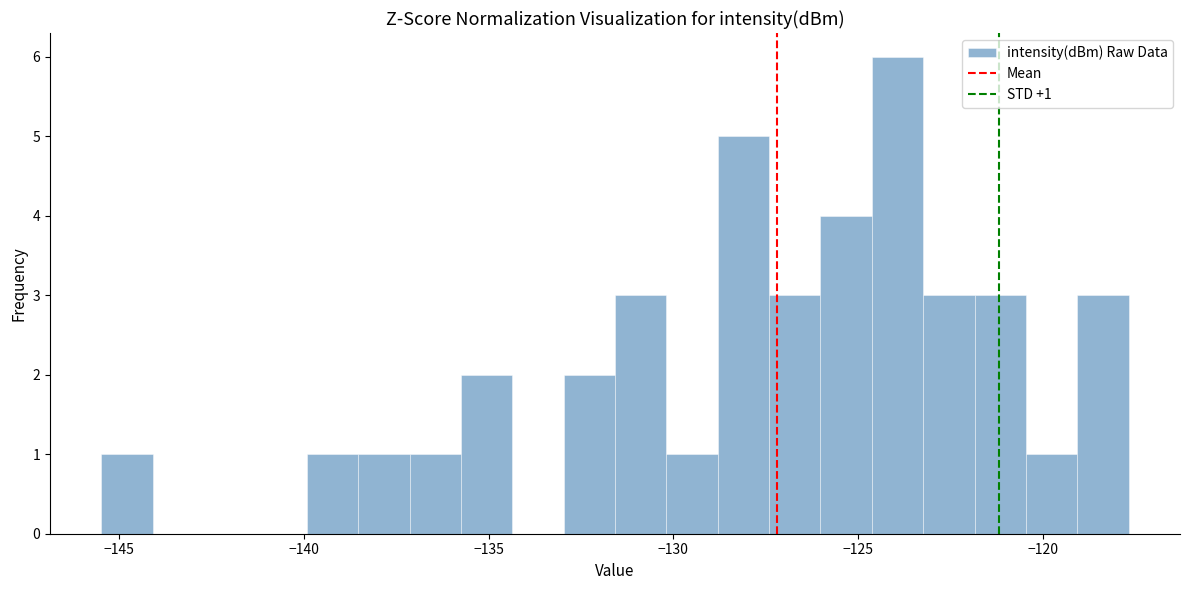

Read against the x-axis, roughly where is the centre of the tallest bar?

-124.0